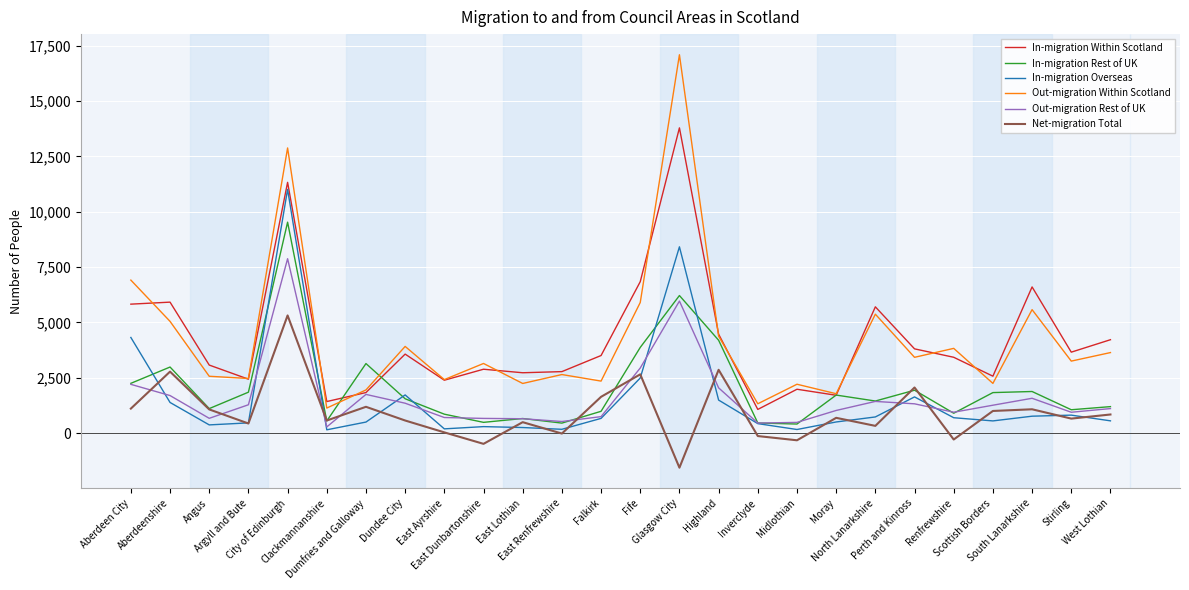

What is the smallest value displayed?

-1558